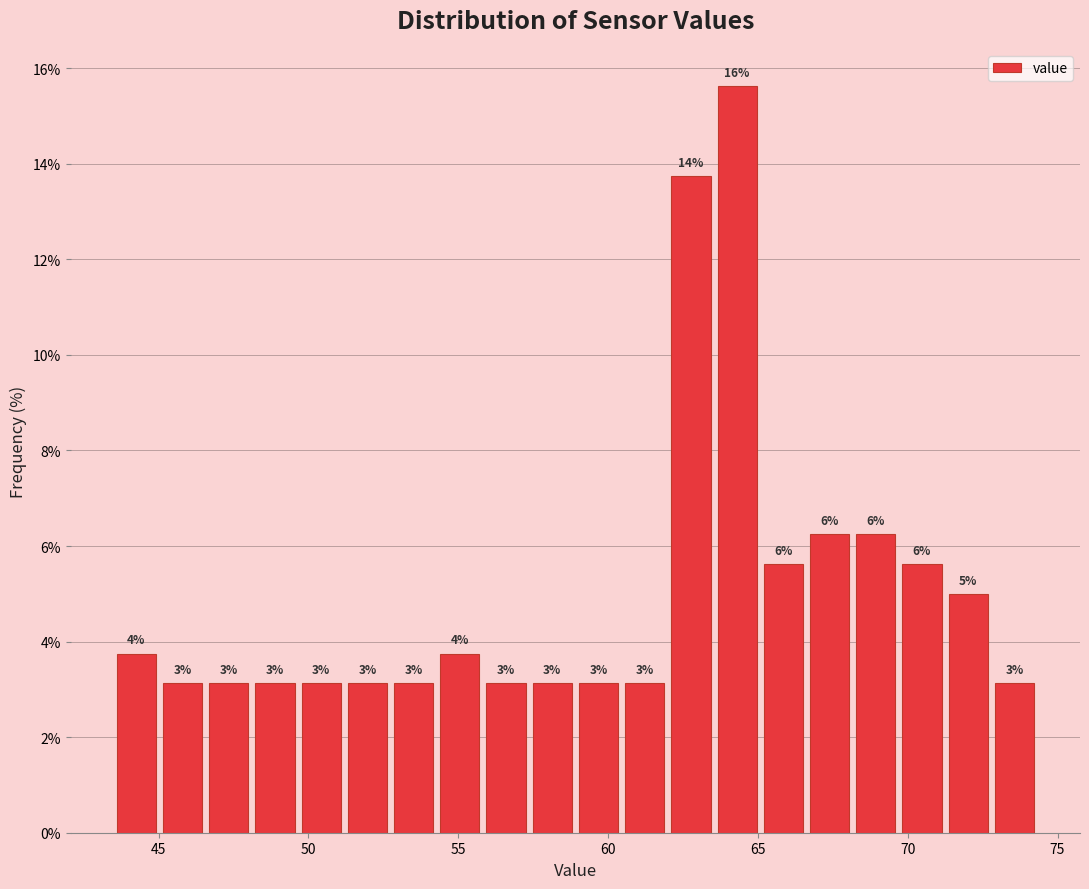

Around what value on the x-axis is the tallest bar? Give the approximate position of its centre, as read against the axis.

64.5